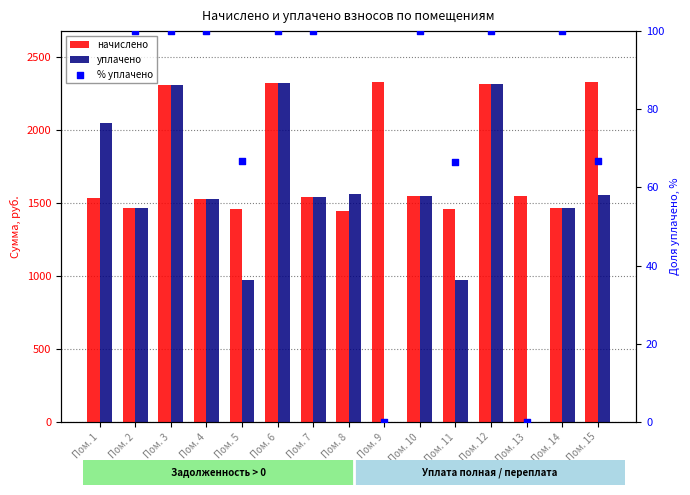

What is the total value across all series at Пом. 1?

3712.2